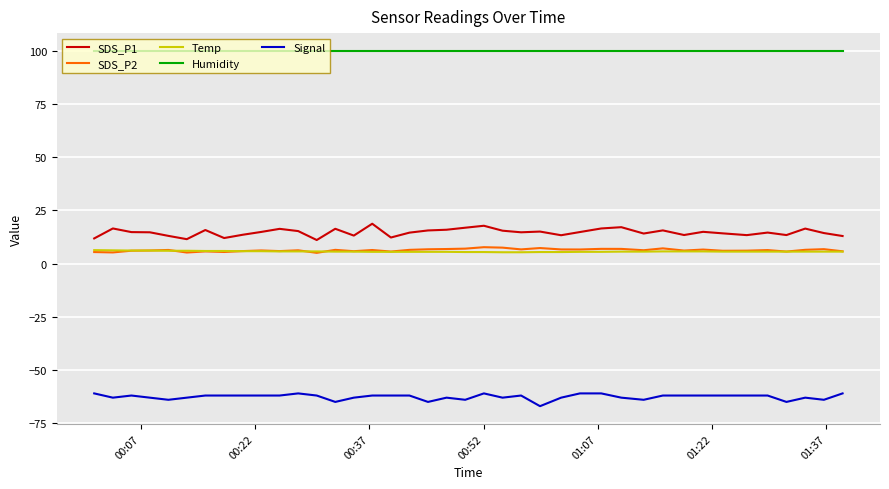

What is the maximum value shown in the chart?

99.9